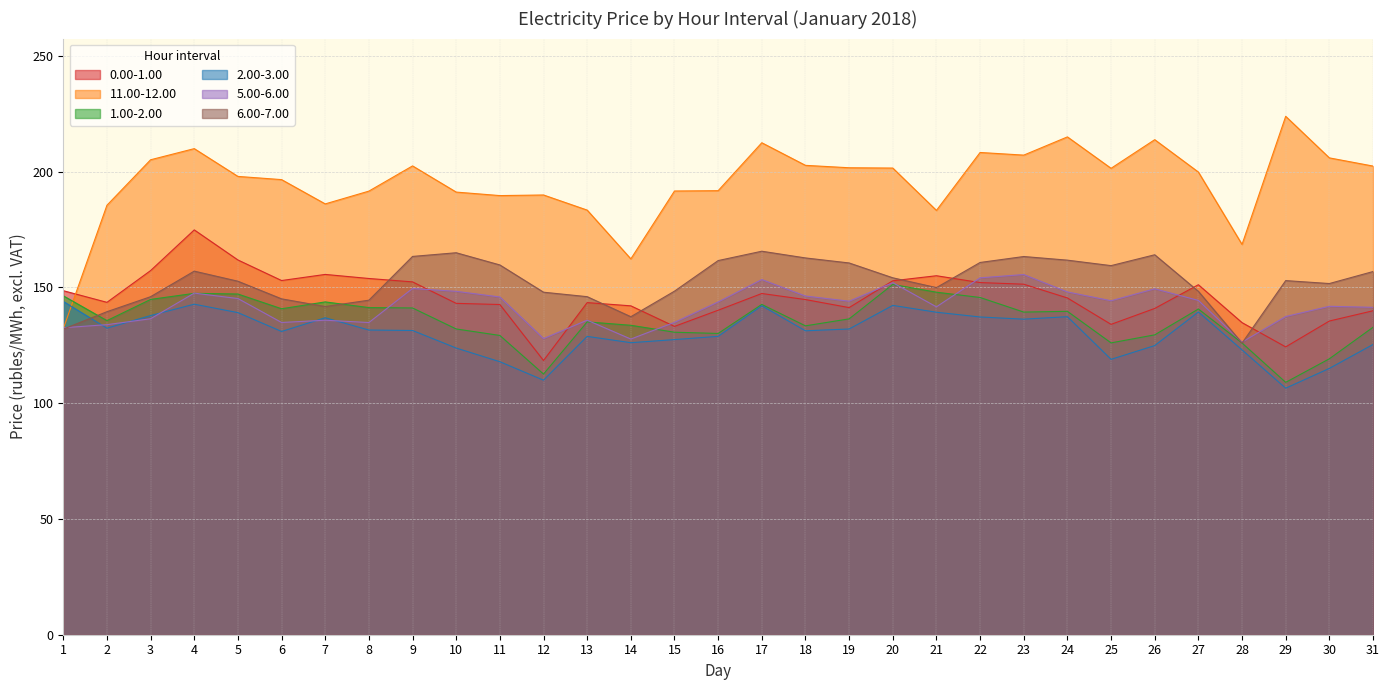

In 11.00-12.00, how many points are lower than both neighbors (excluding endpoints)?

7